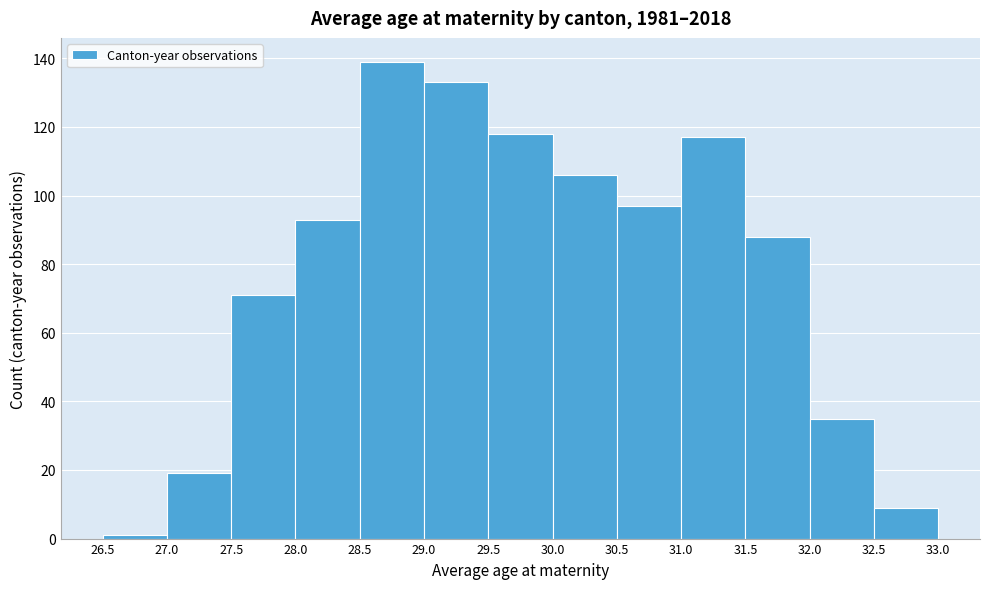

Reading left to right, list every bar in this chart as the range it spans on the x-axis followed by its height. The values are not printed on the chart, so give them approximately, as read against the axis.

26.5 to 27.0: under 2
27.0 to 27.5: 20
27.5 to 28.0: 72
28.0 to 28.5: 94
28.5 to 29.0: 140
29.0 to 29.5: 134
29.5 to 30.0: 118
30.0 to 30.5: 106
30.5 to 31.0: 98
31.0 to 31.5: 118
31.5 to 32.0: 88
32.0 to 32.5: 36
32.5 to 33.0: 10